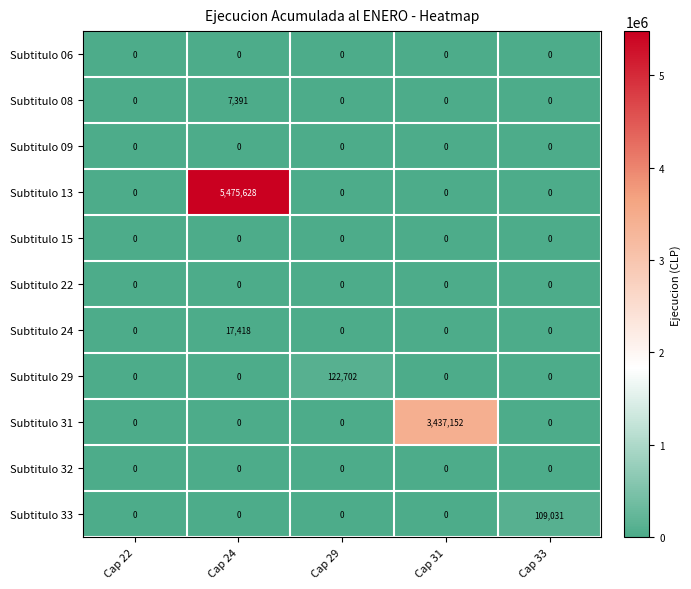

How many data points does each series have?

5